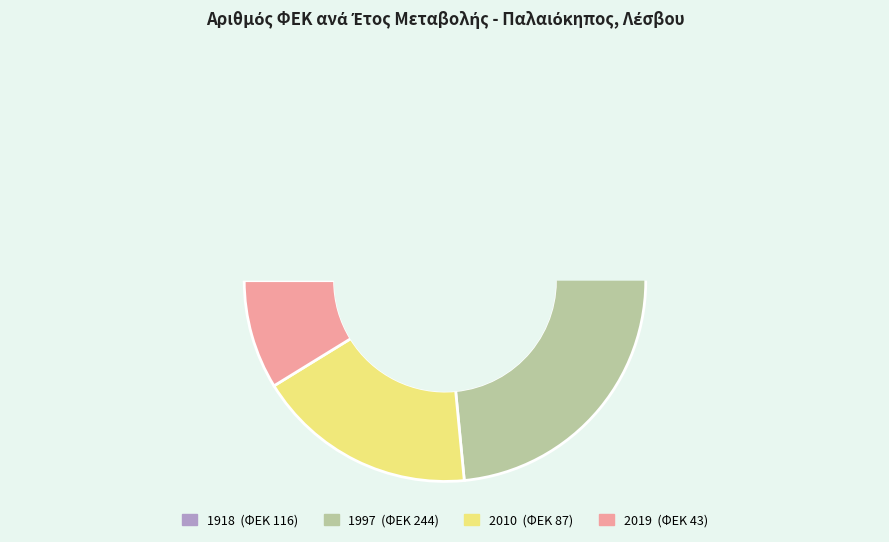

What percentage is the 1918 slice, to the nearest percent?

24%